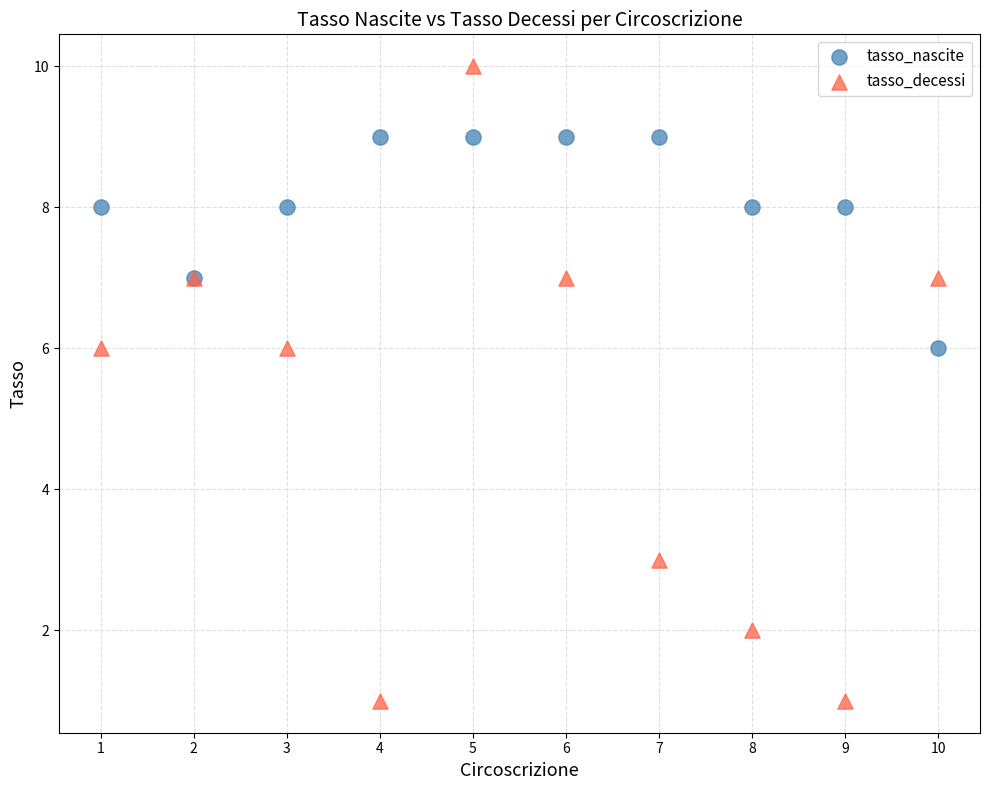

What is the X range (max minus min) for the scatter plot?

9